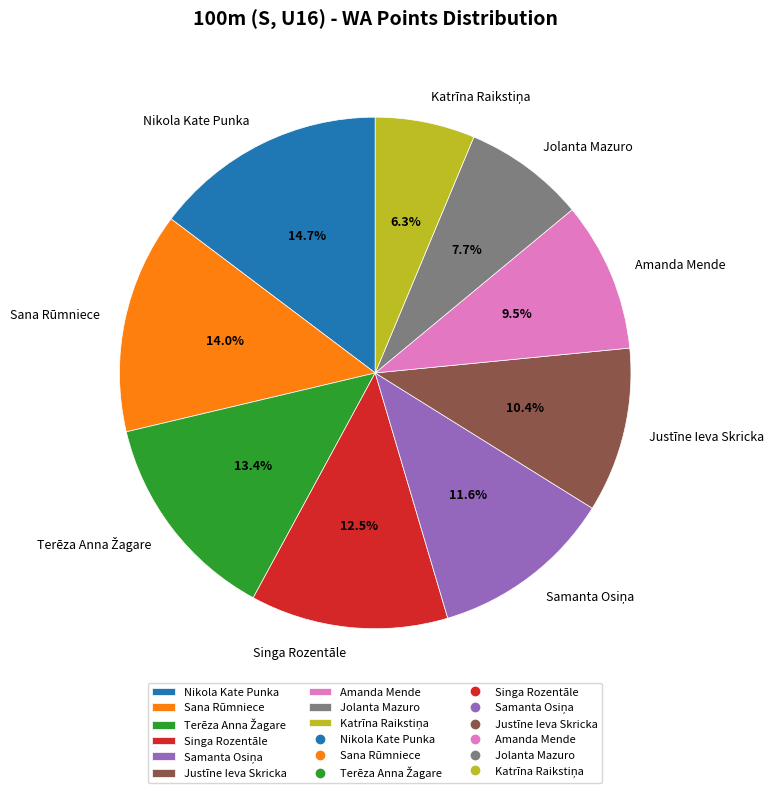

Does Amanda Mende account for over 50% of the chart?

No